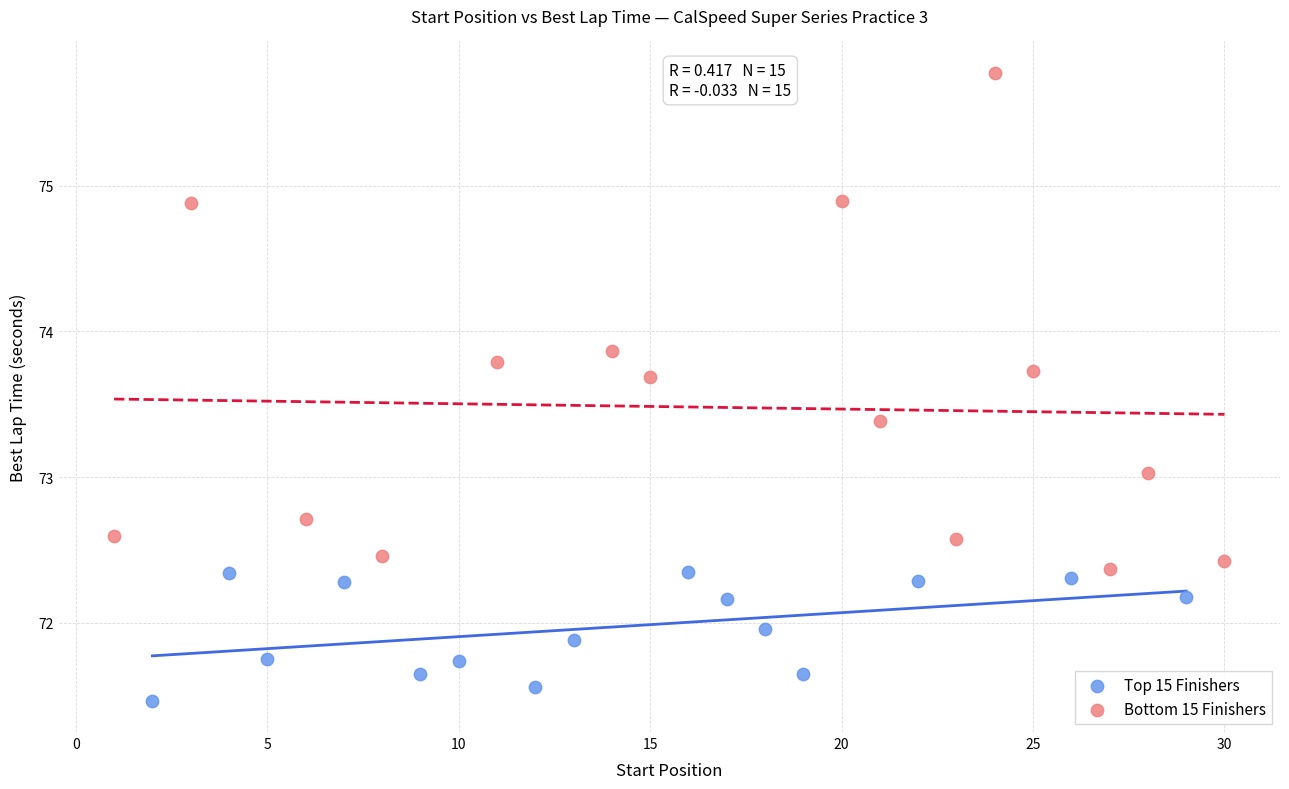

What are all the series names shown in the legend?

Top 15 Finishers, Bottom 15 Finishers